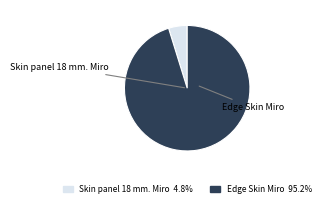

How many slices are in this pie chart?

2